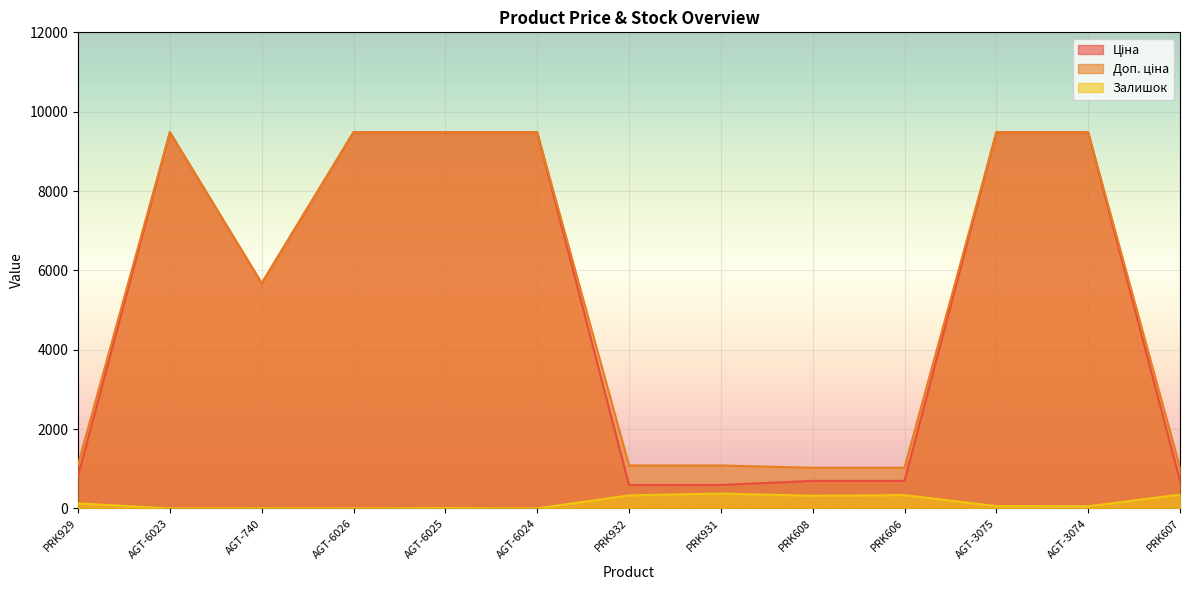

At which category is the sum across all series the highest?

AGT-3075